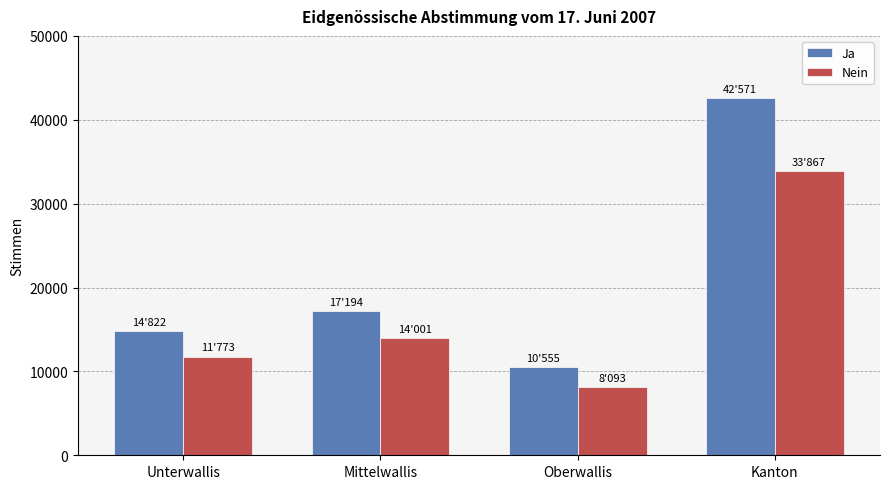

What is the sum of all Nein values?

67734